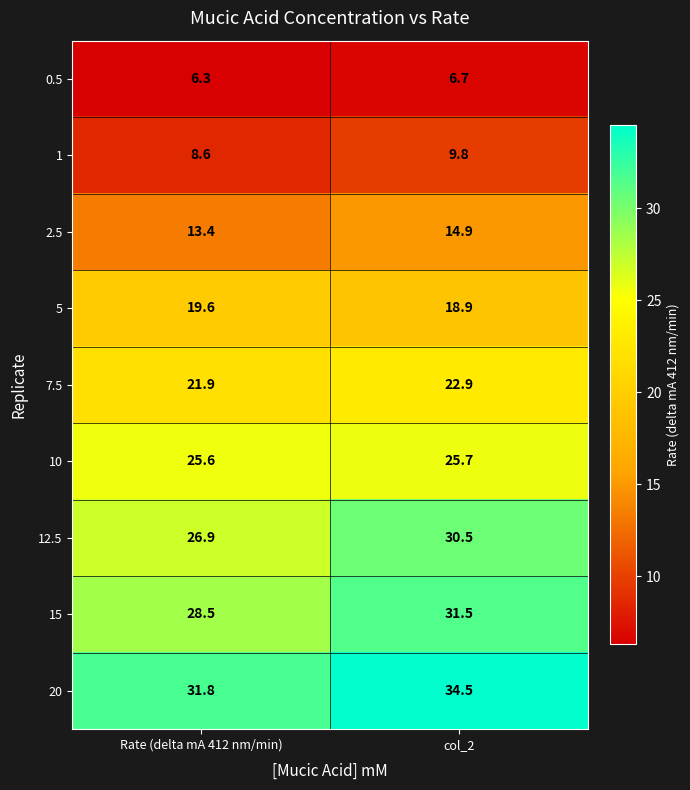

True or false: 10 has a value of 25.7 at col_2.

True